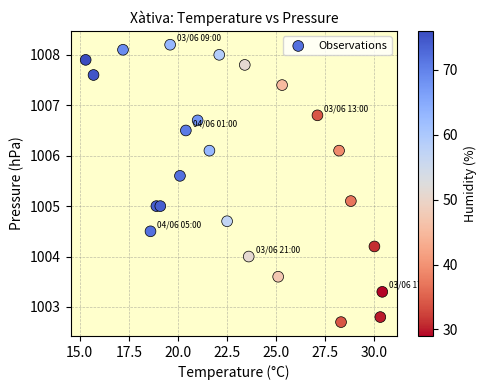

What is the range of X values (max minus min)?

15.1